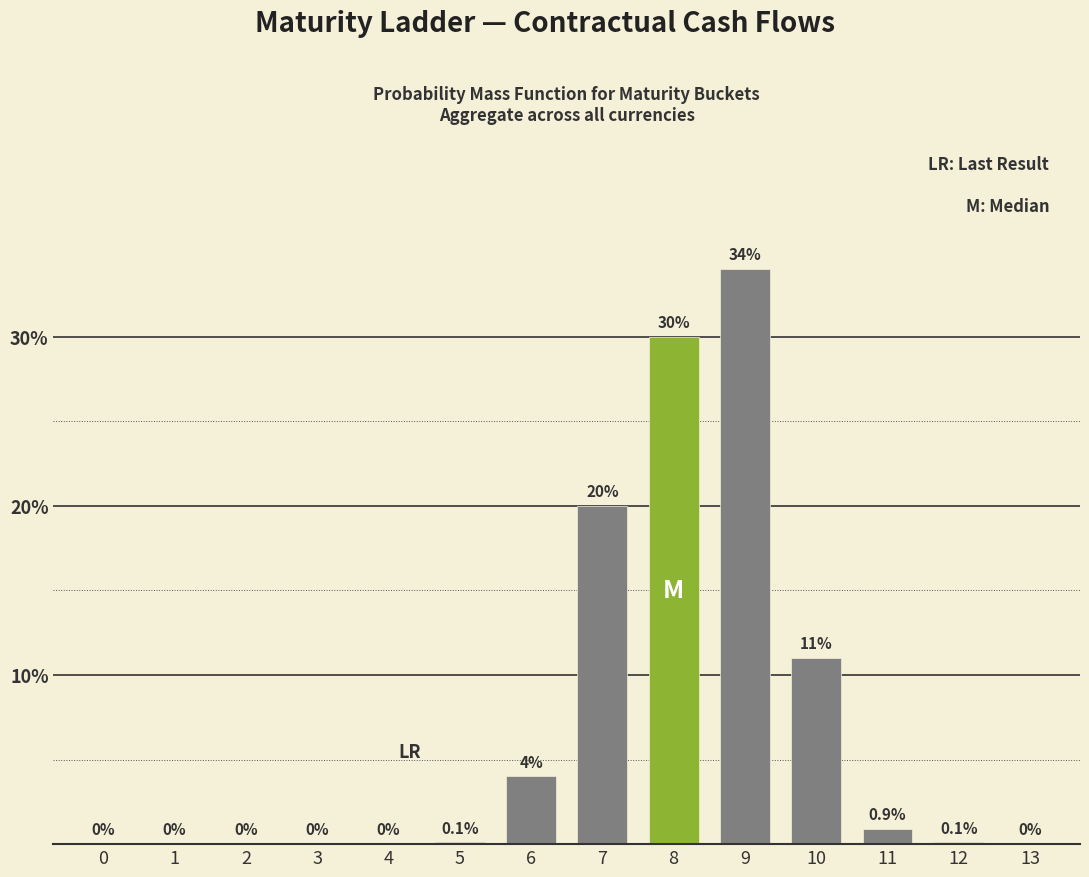

Reading left to right, list all the values displayed in this chart.

0=0.0	1=0.0	2=0.0	3=0.0	4=0.0	5=0.1	6=4.0	7=20.0	8=30.0	9=34.0	10=11.0	11=0.9	12=0.1	13=0.0